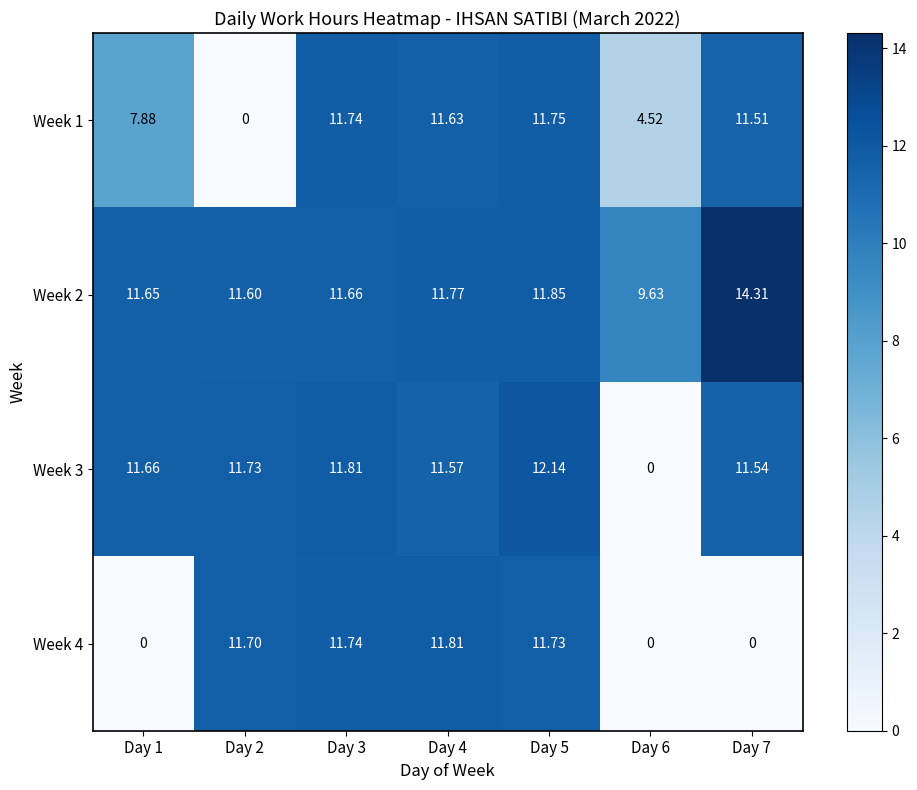

Which series has the largest total across all categories?

Week 2